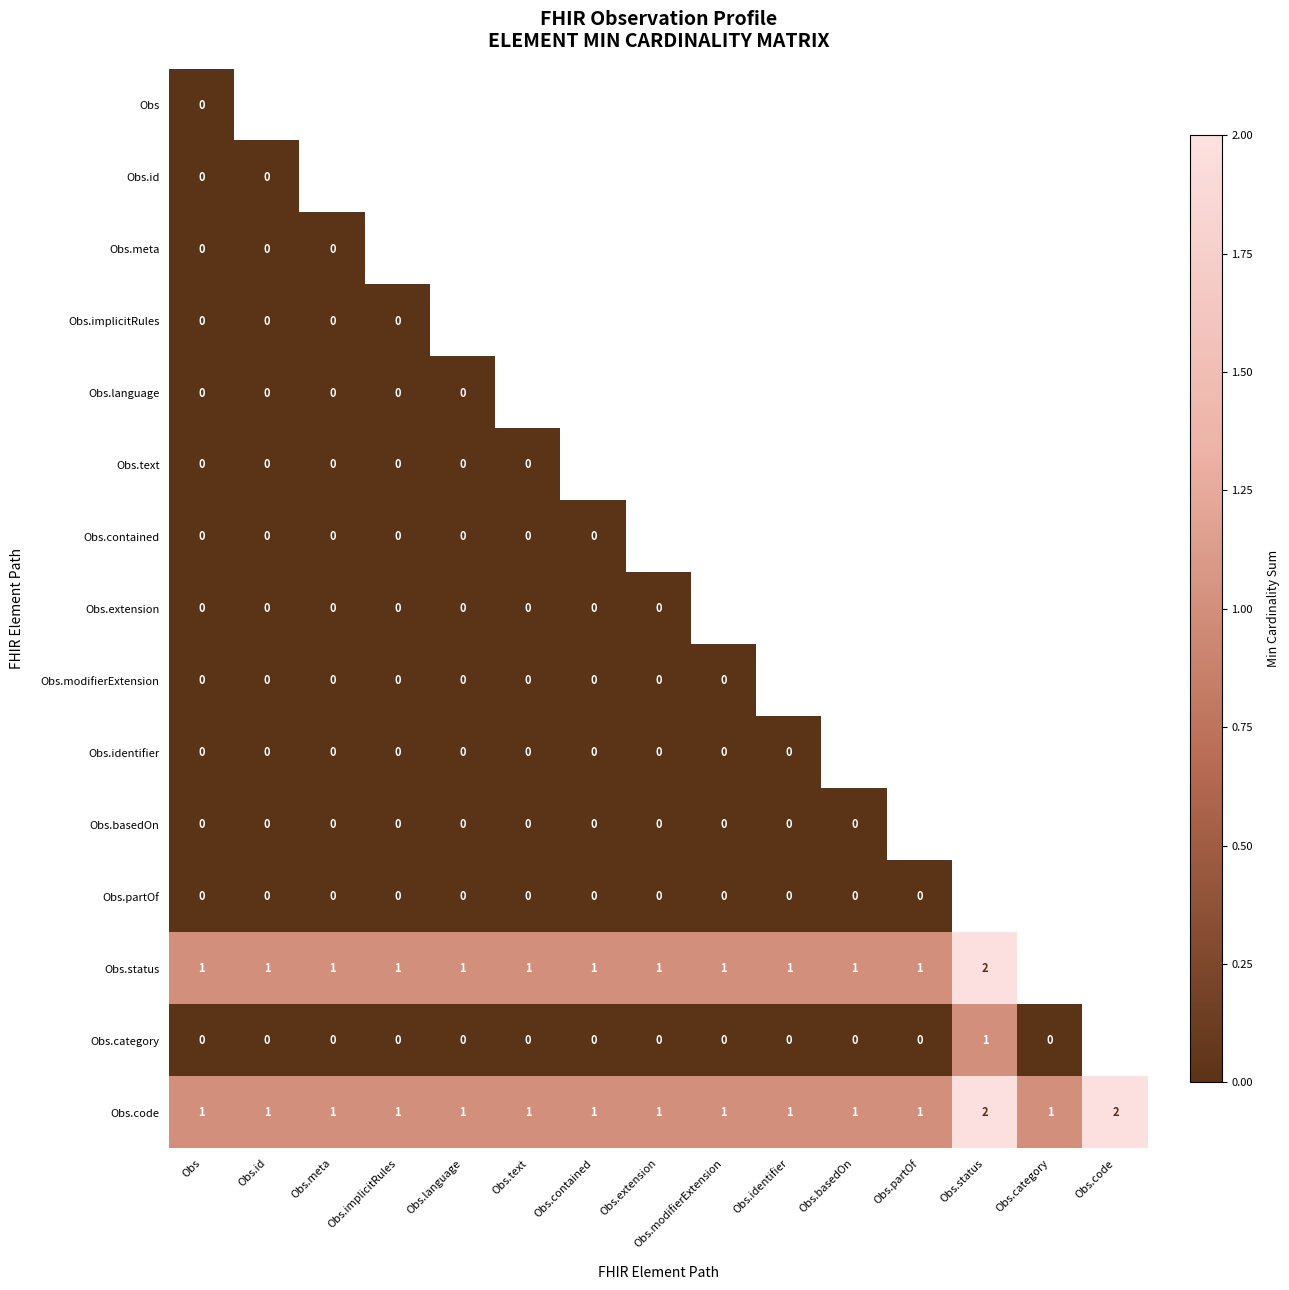

The Obs.code series shows 1 at Obs.category. True or false?

True